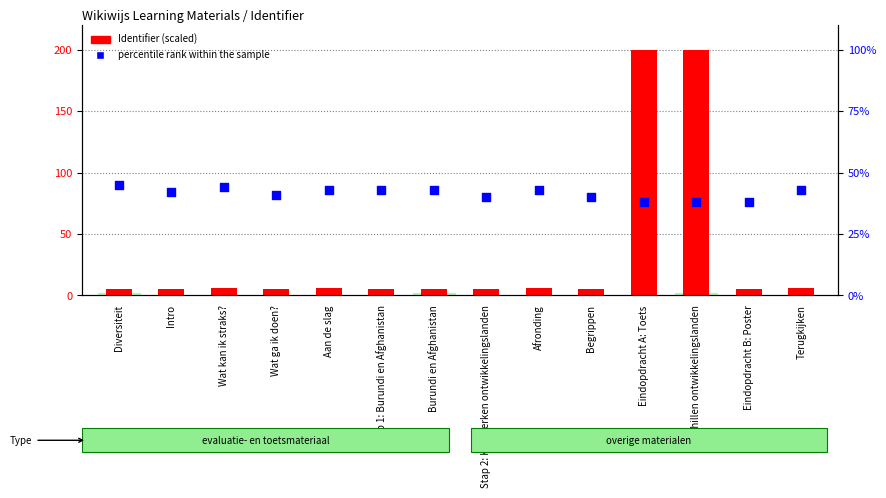

What are all the series names shown in the legend?

Identifier (scaled), percentile rank within the sample